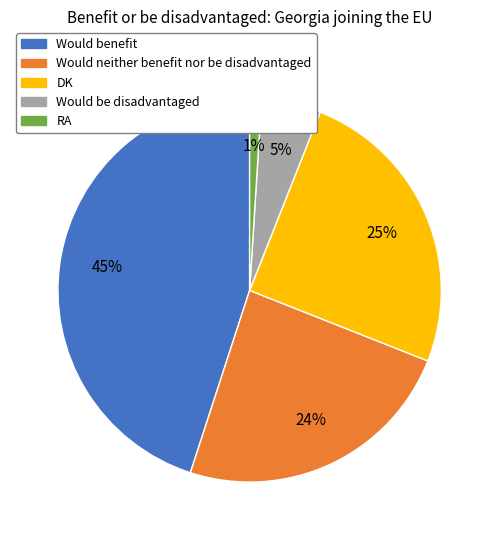

What is the largest slice in the pie chart?

Would benefit